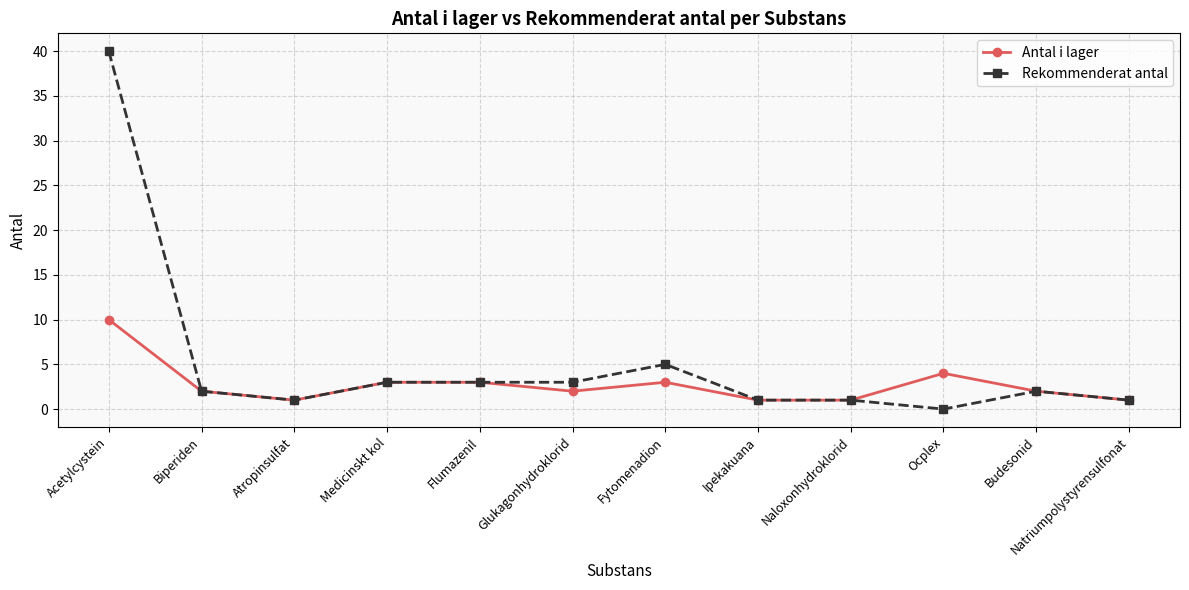

Reading left to right, transcribe all the data shown in this chart.

Antal i lager: 10	2	1	3	3	2	3	1	1	4	2	1
Rekommenderat antal: 40	2	1	3	3	3	5	1	1	0	2	1